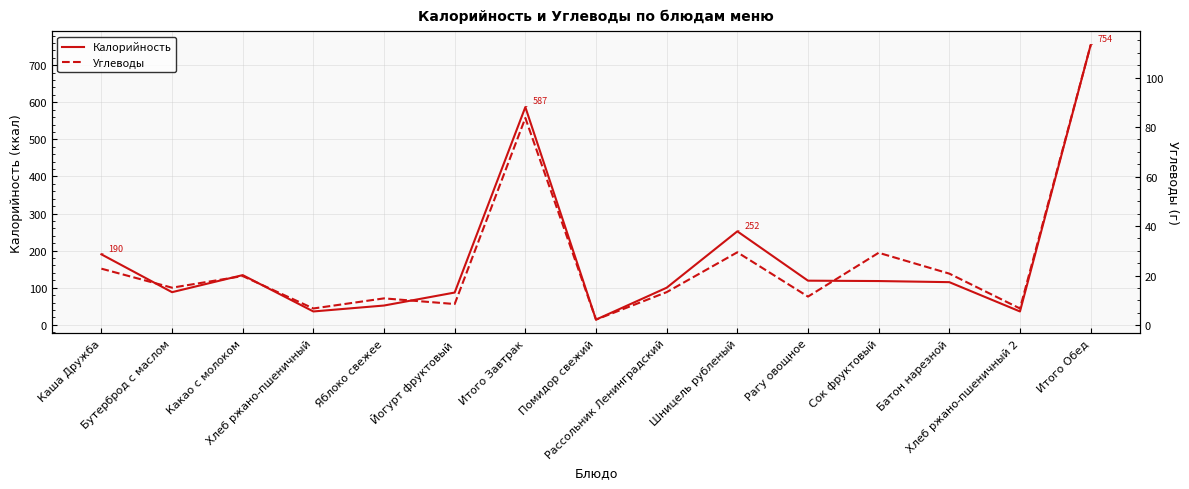

At how many categories does at least one series exceed 206?

3